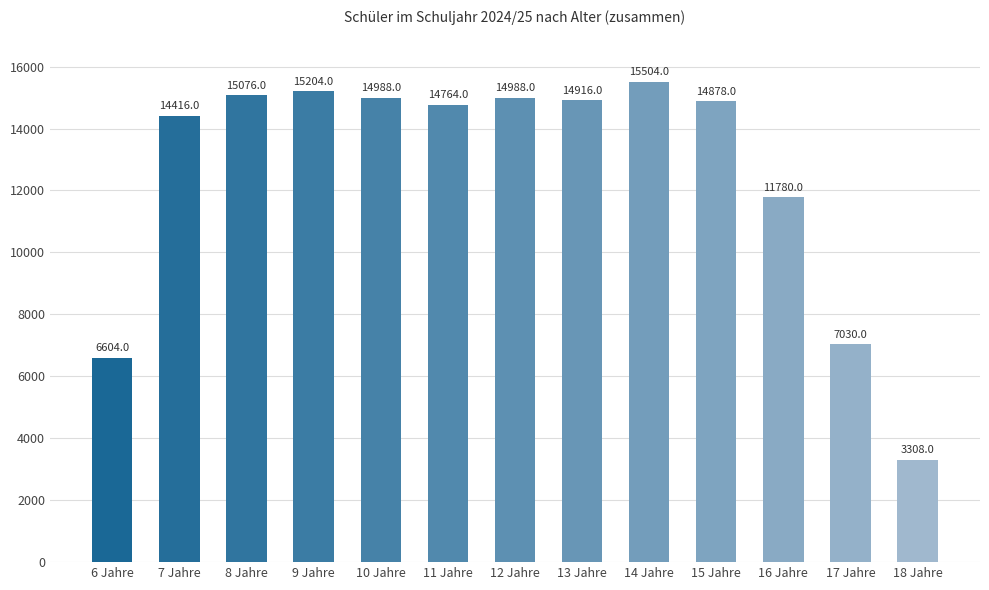

Is it true that the value at 17 Jahre is 7030?

True